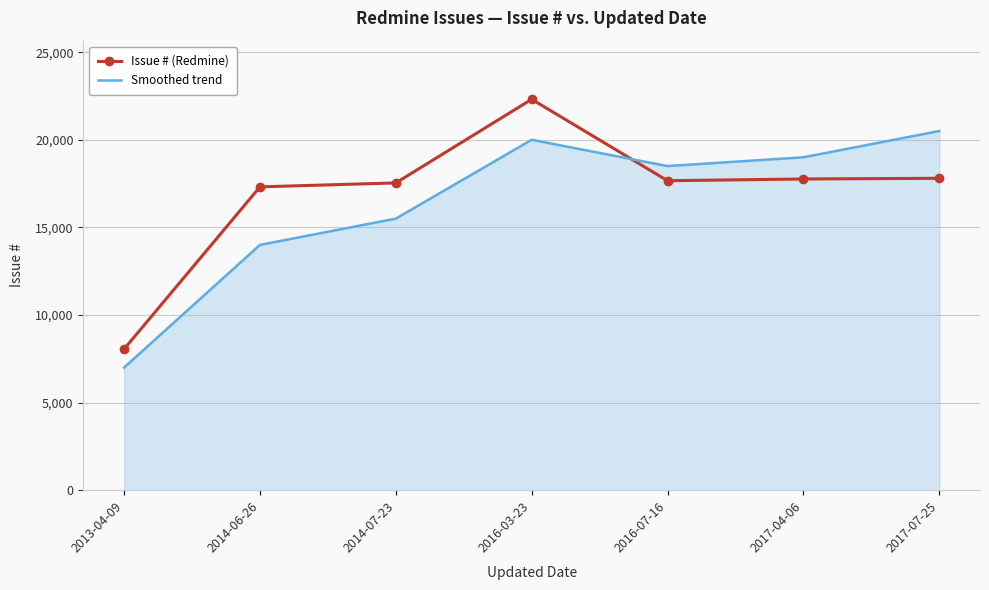

In Smoothed trend, how many points are higher than both neighbors (excluding endpoints)?

1